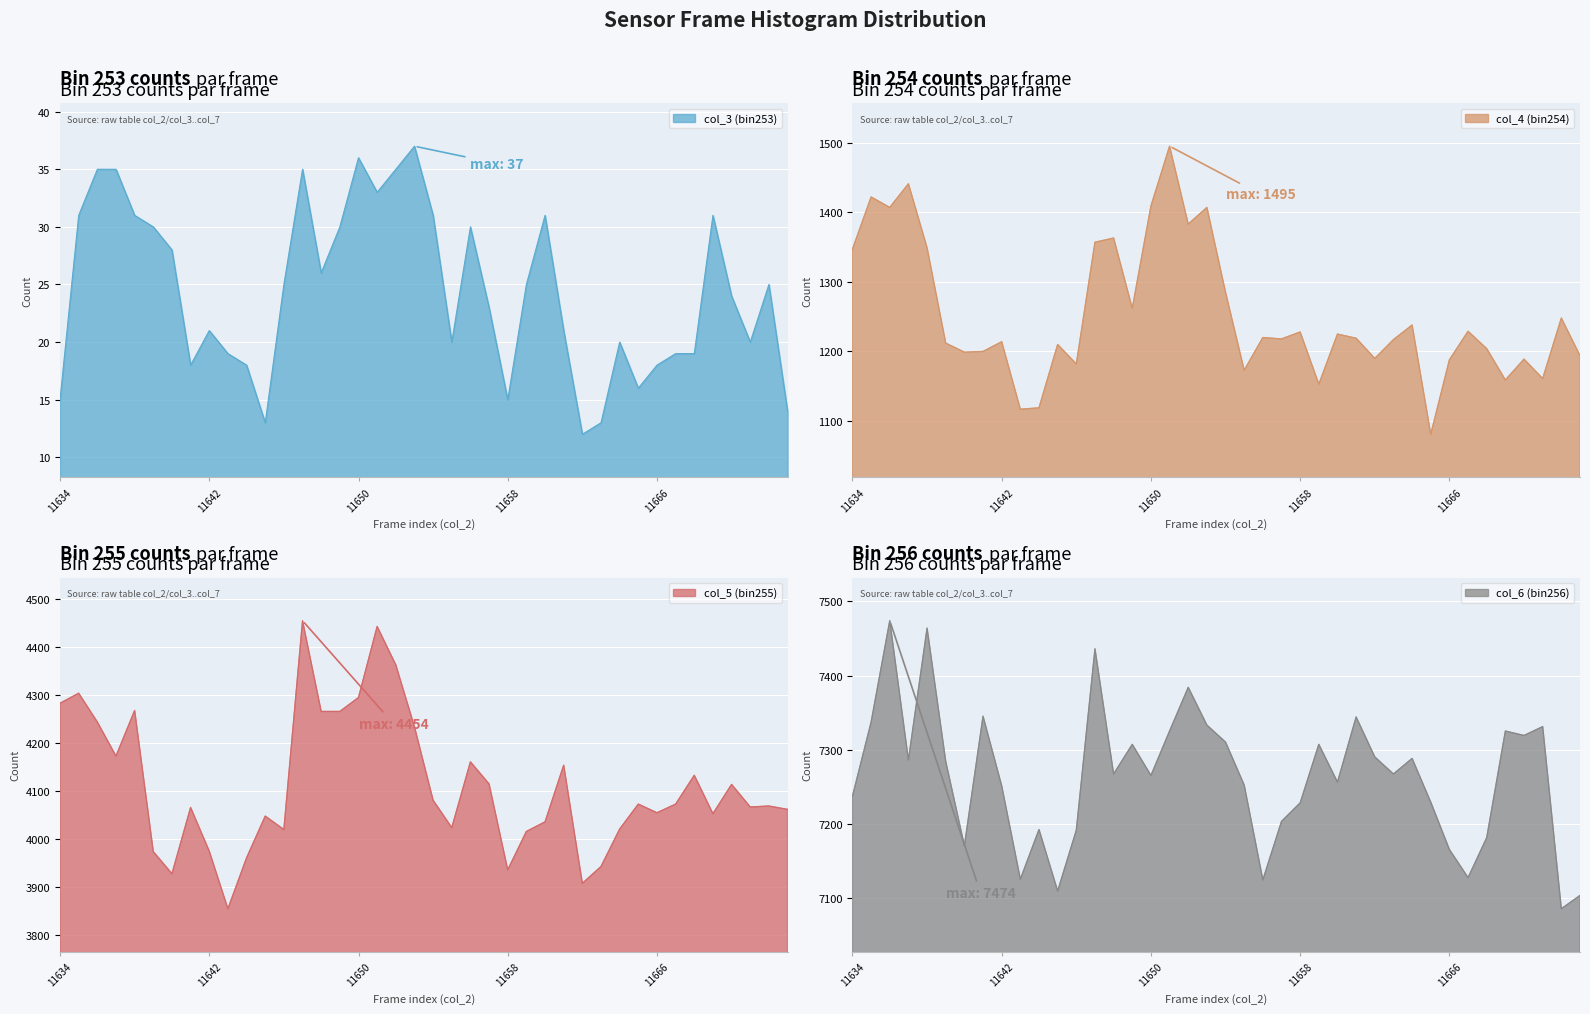

Reading left to right, extract all data points from this chart.

col_3 (bin253): 15	31	35	35	31	30	28	18	21	19	18	13	25	35	26	30	36	33	35	37	31	20	30	23	15	25	31	21	12	13	20	16	18	19	19	31	24	20	25	14
col_4 (bin254): 1347	1422	1407	1441	1349	1212	1199	1200	1214	1117	1119	1210	1182	1357	1363	1262	1409	1495	1383	1407	1285	1173	1220	1218	1228	1153	1225	1219	1190	1217	1238	1081	1188	1229	1204	1159	1189	1161	1248	1194
col_5 (bin255): 4282	4303	4243	4172	4267	3973	3927	4065	3974	3854	3960	4047	4019	4454	4265	4265	4294	4442	4362	4233	4080	4023	4160	4114	3935	4015	4035	4153	3907	3942	4020	4072	4054	4072	4132	4052	4113	4066	4068	4061
col_6 (bin256): 7237	7337	7474	7286	7464	7284	7170	7345	7251	7125	7192	7109	7191	7436	7267	7307	7265	7325	7384	7333	7310	7252	7124	7203	7228	7307	7256	7344	7290	7267	7288	7229	7165	7127	7181	7325	7319	7331	7085	7103